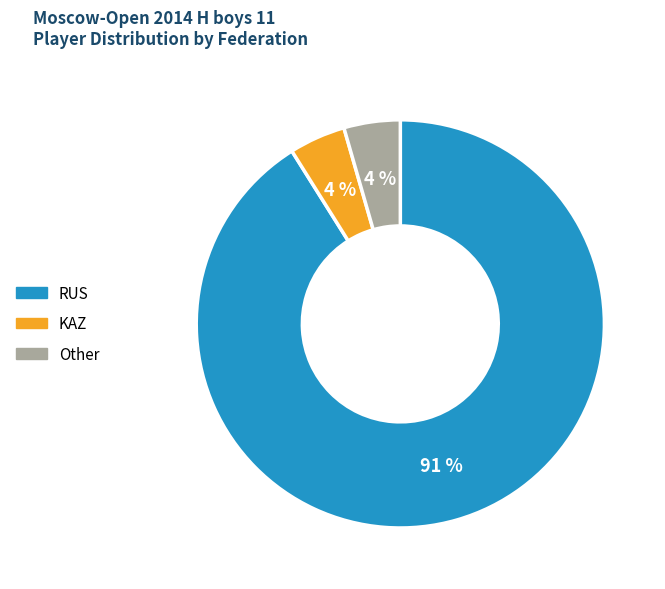

Which category has the biggest portion of the pie?

RUS